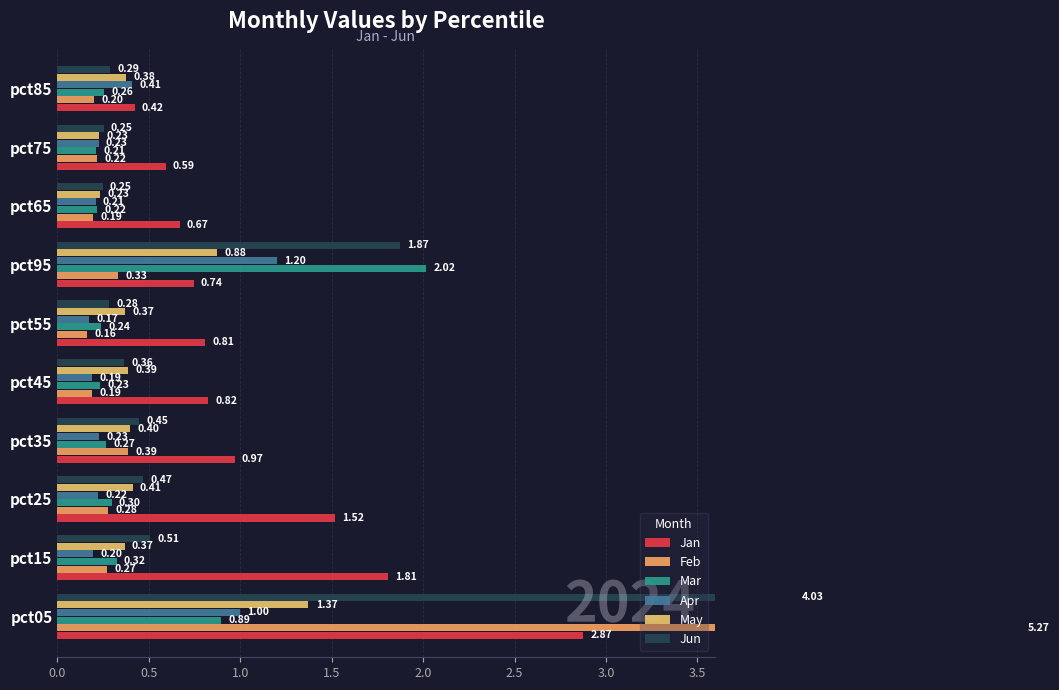

What is the value of the Apr bar at the 7th from the left?

1.2